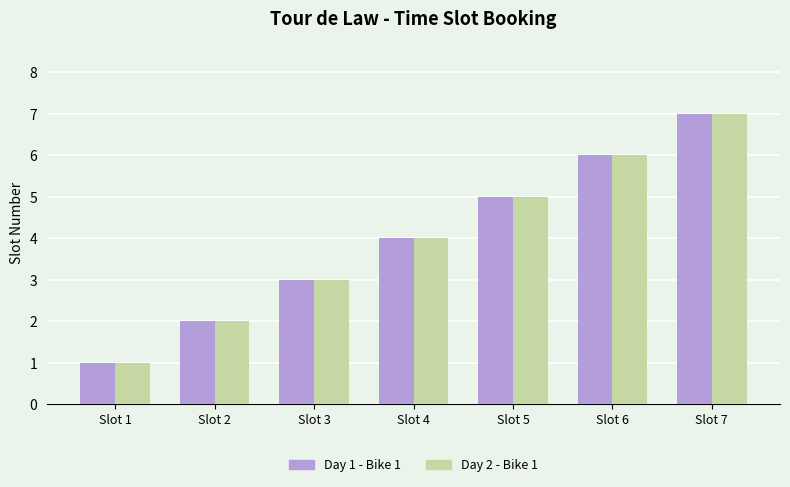

The Day 2 - Bike 1 series shows 4 at Slot 4. True or false?

True